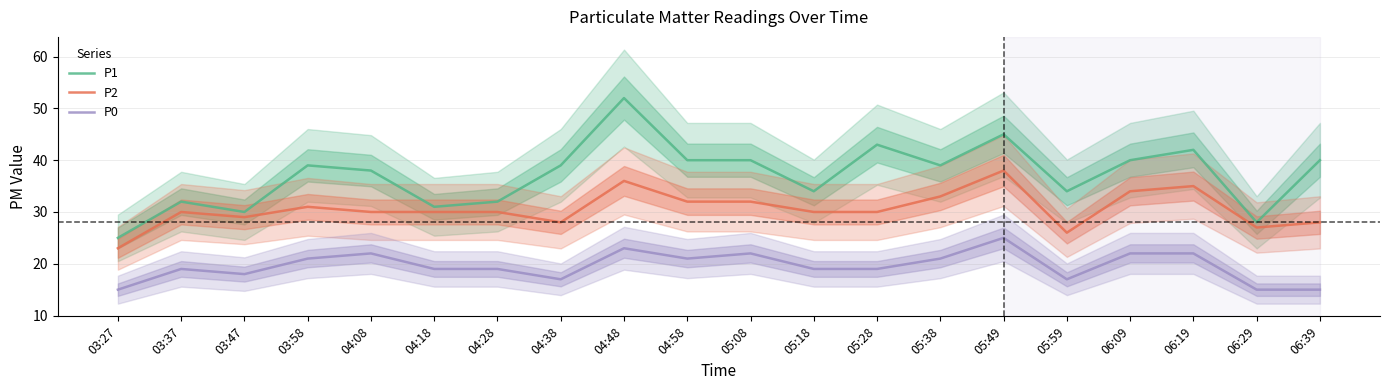

True or false: P0 and P2 cross at least once.

False